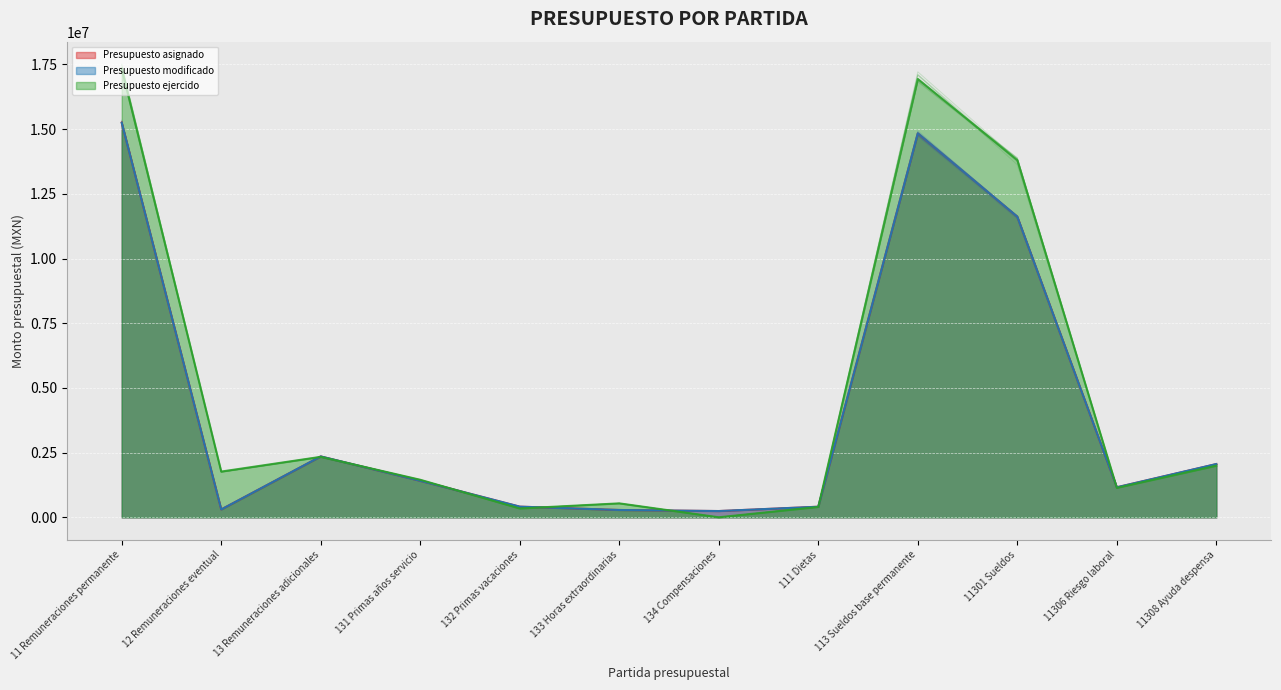

What is the spread (max minus min) of values at 13 Remuneraciones adicionales?

15432.6